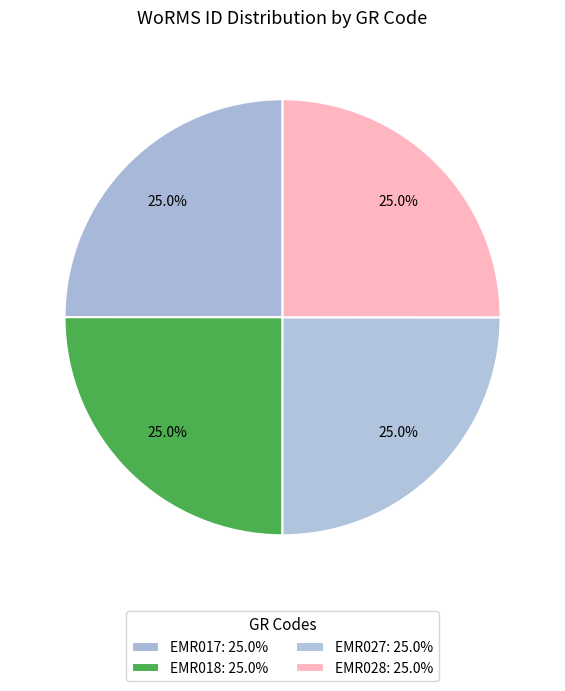

The EMR017 slice represents 10% of the pie. True or false?

False